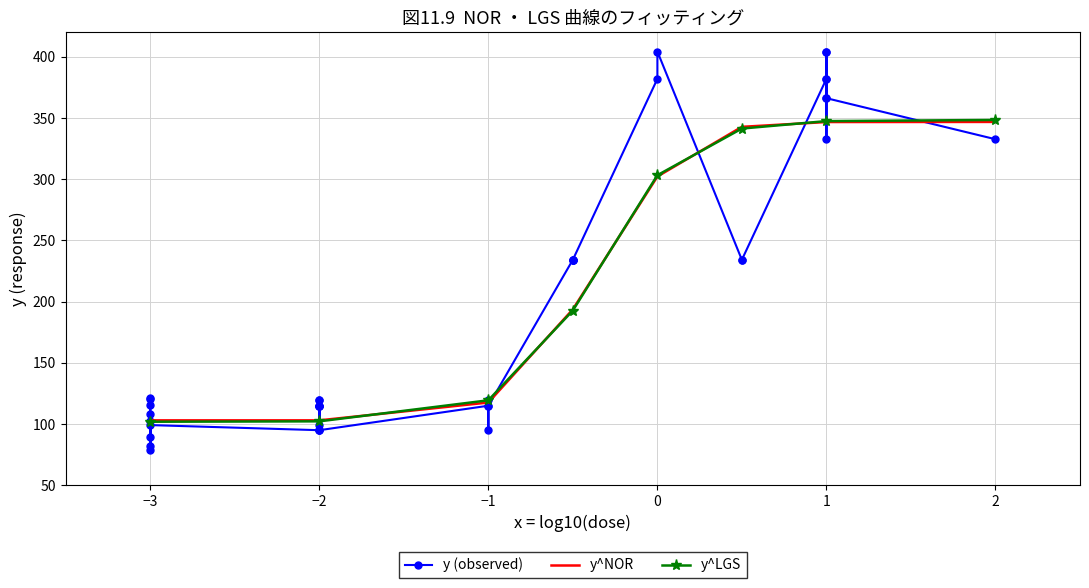

What is the highest value of the y^NOR series?

346.8